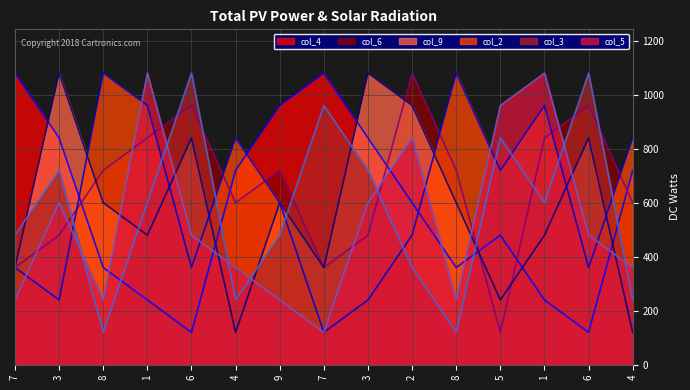

What is the label of the 4th point from the left?

1